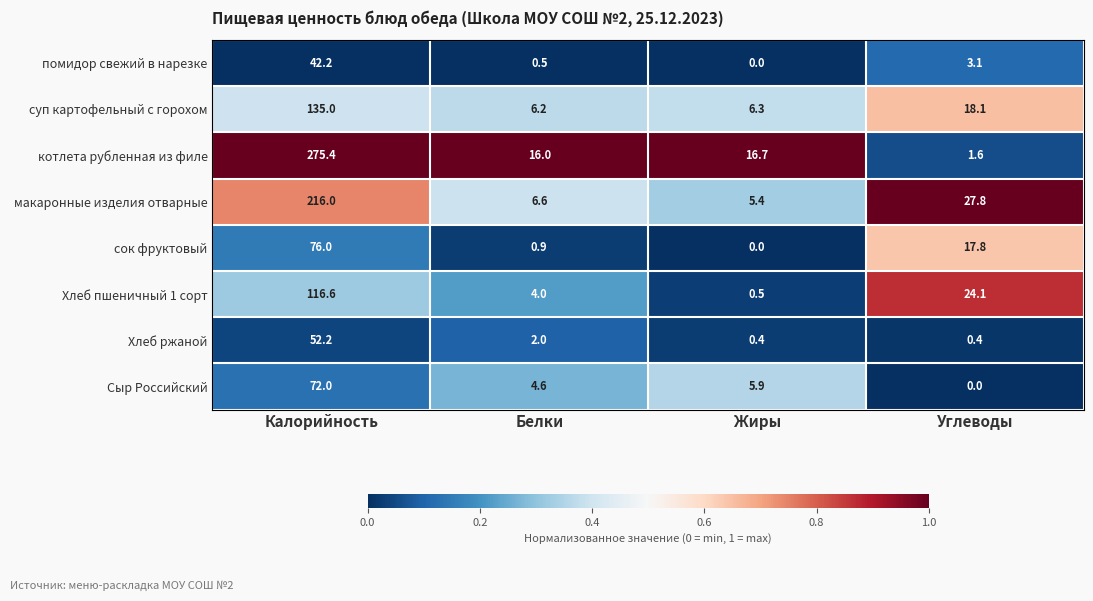

What is the difference between the second highest and minimum values in the котлета рубленная из филе series?

15.1